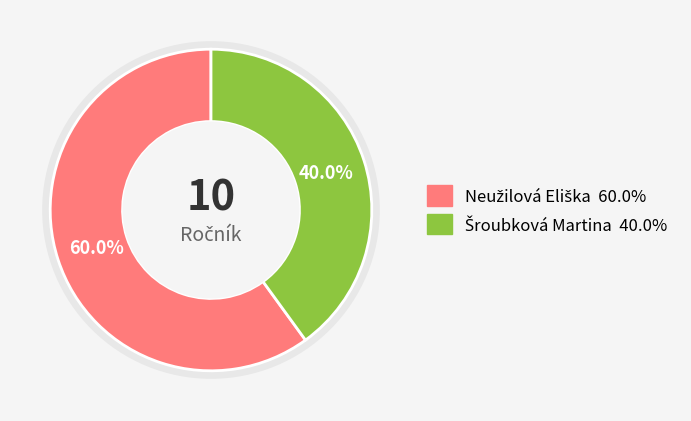

Which slice is the smallest?

Šroubková Martina